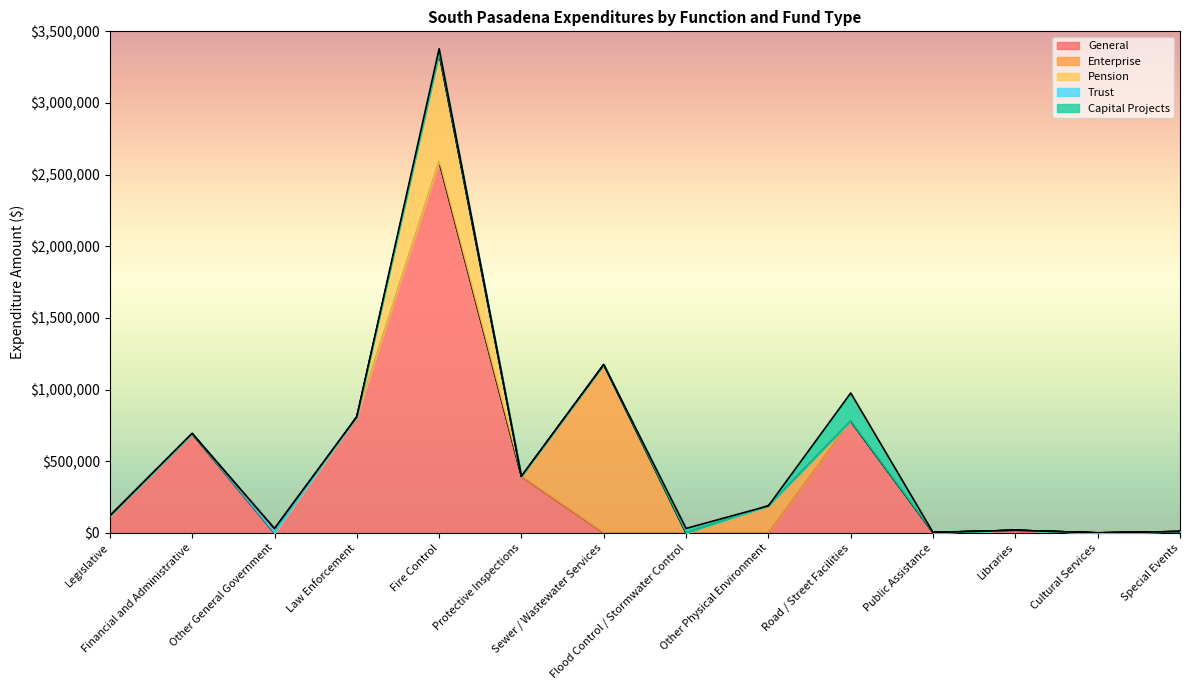

Which series ends up on top after the final intersection of Enterprise and General?

General